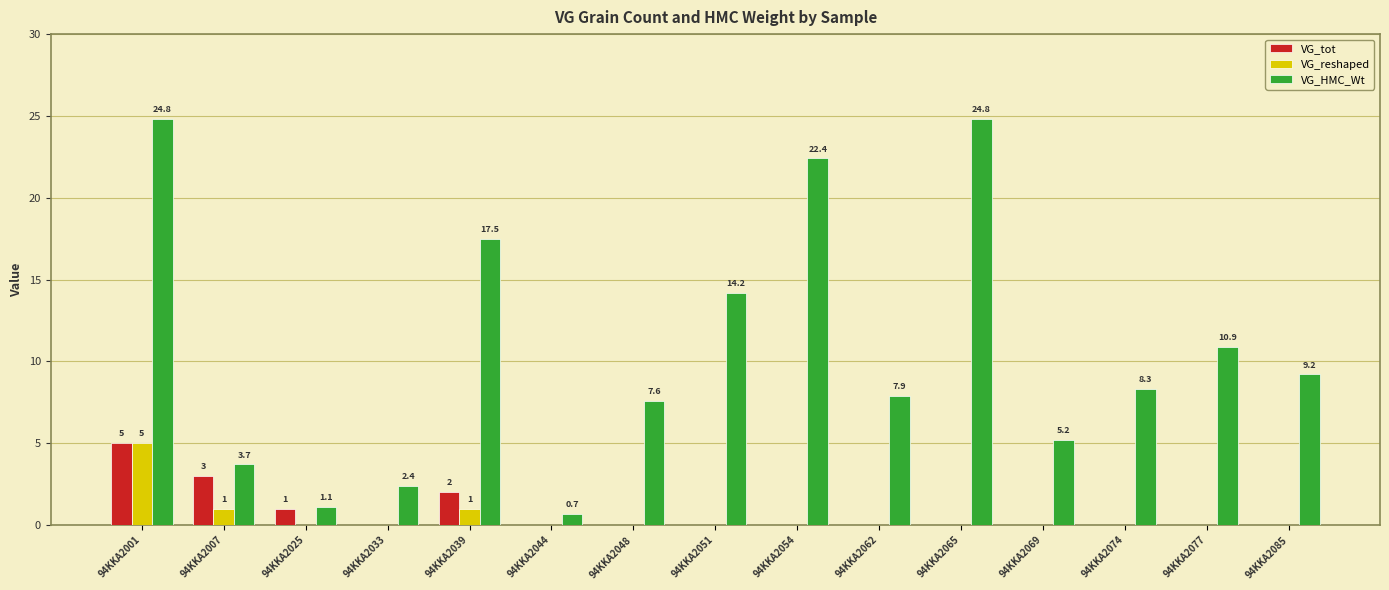

True or false: VG_HMC_Wt has a value of 32.3 at 94KKA2054.

False